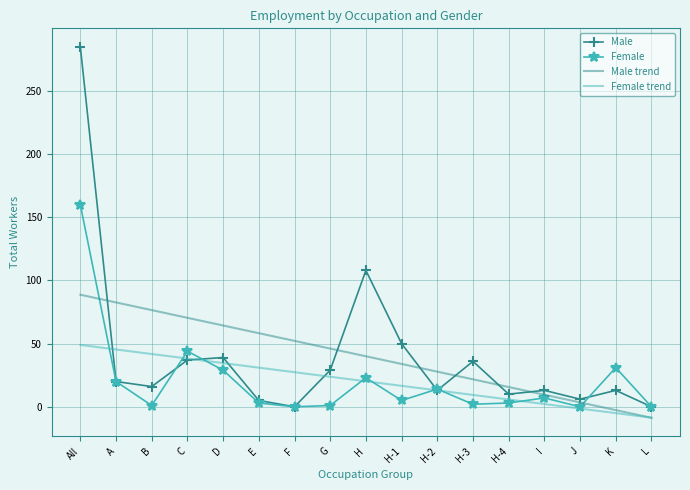

What is the maximum value for Female trend?

49.0